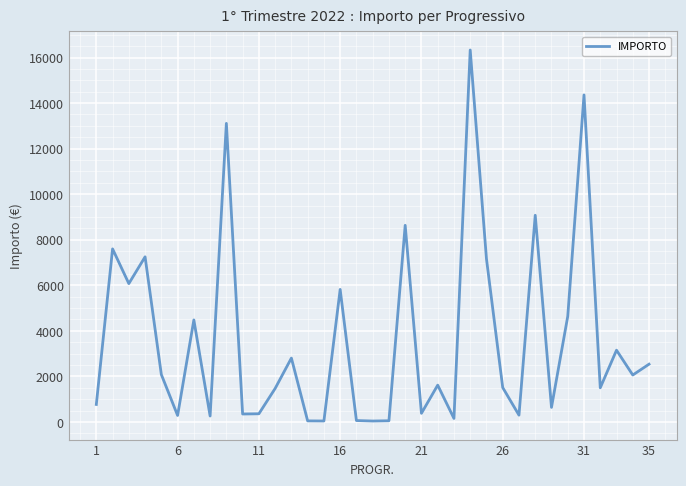

What is the difference between the maximum and minimum values?

16290.1